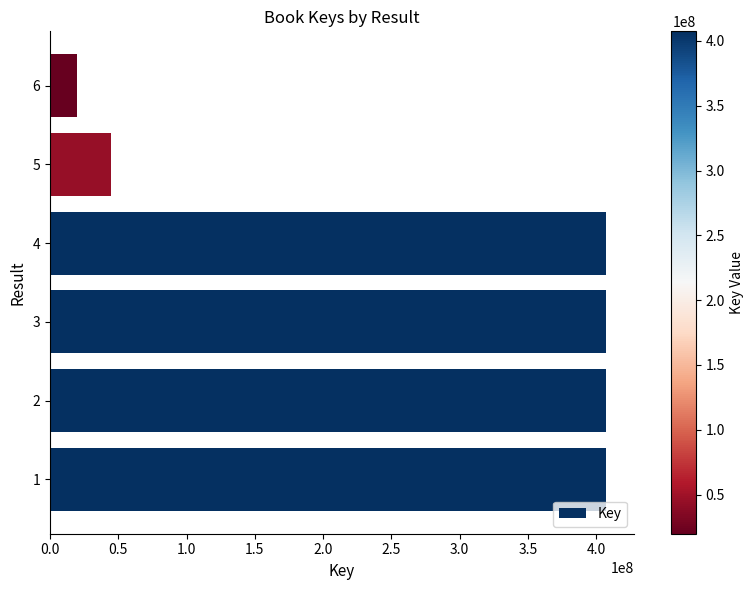

Is it true that the value at 3 is 267739963?

False